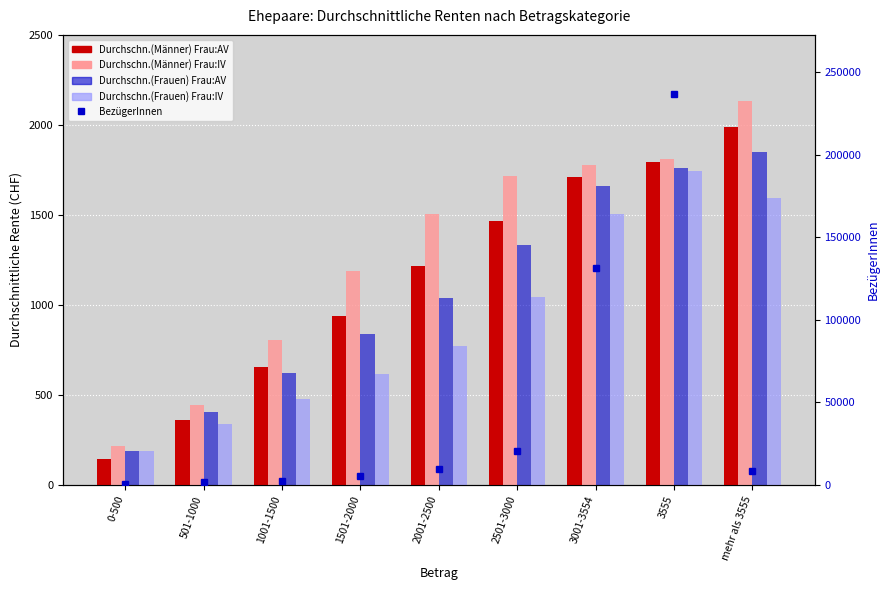

What value does the Durchschn.(Frauen) Frau:AV series have at 0-500, to the nearest 100?

200